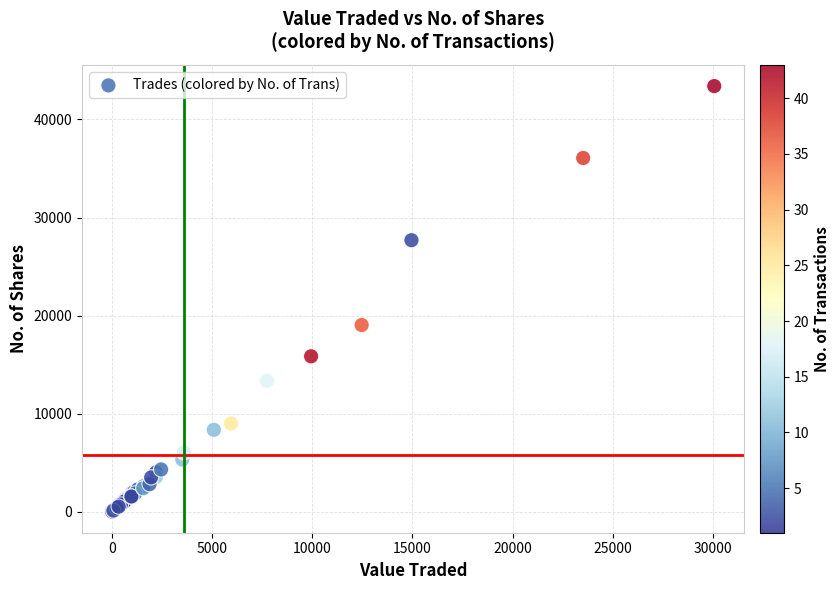

What Y value in the scatter plot is closest to 21714?

19038